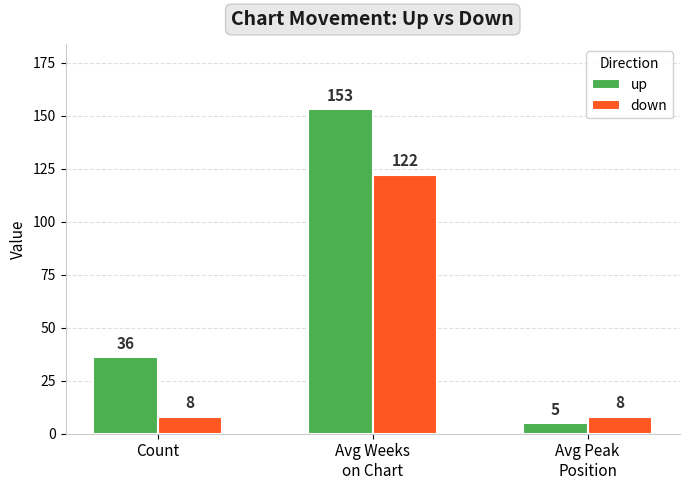

How many distinct data groups are displayed?

2